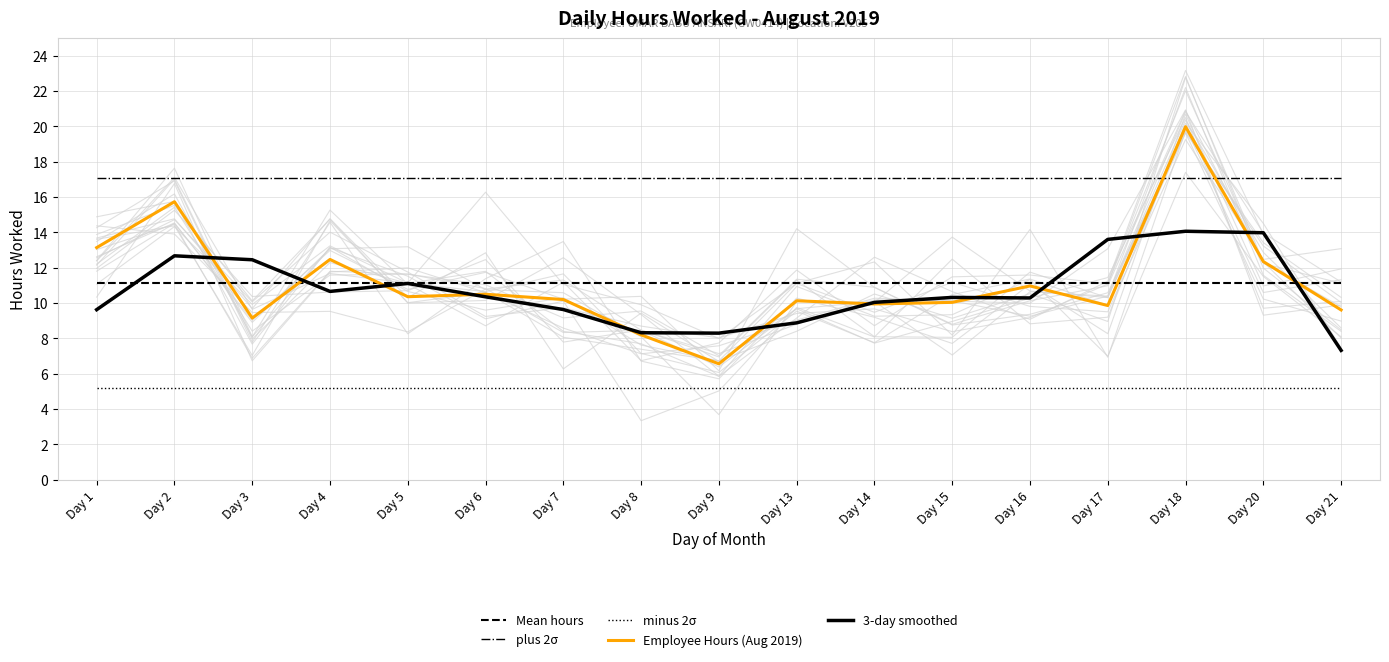

Between Day 7 and Day 8, which series saw the biggest shift?

Employee Hours (Aug 2019)